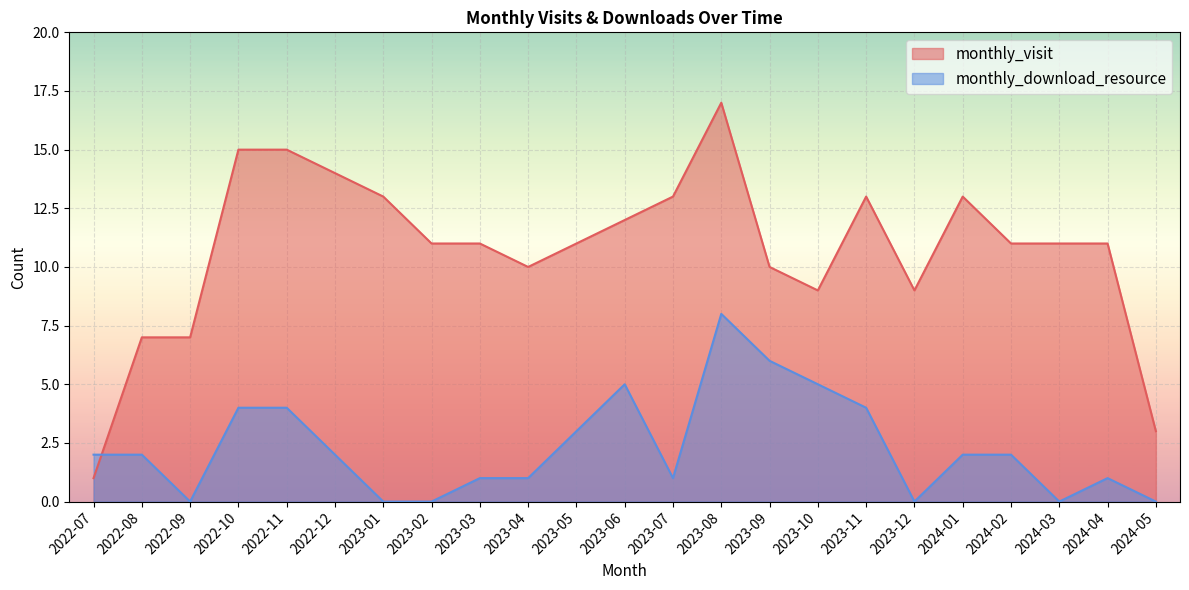

How many lines are shown in the chart?

2